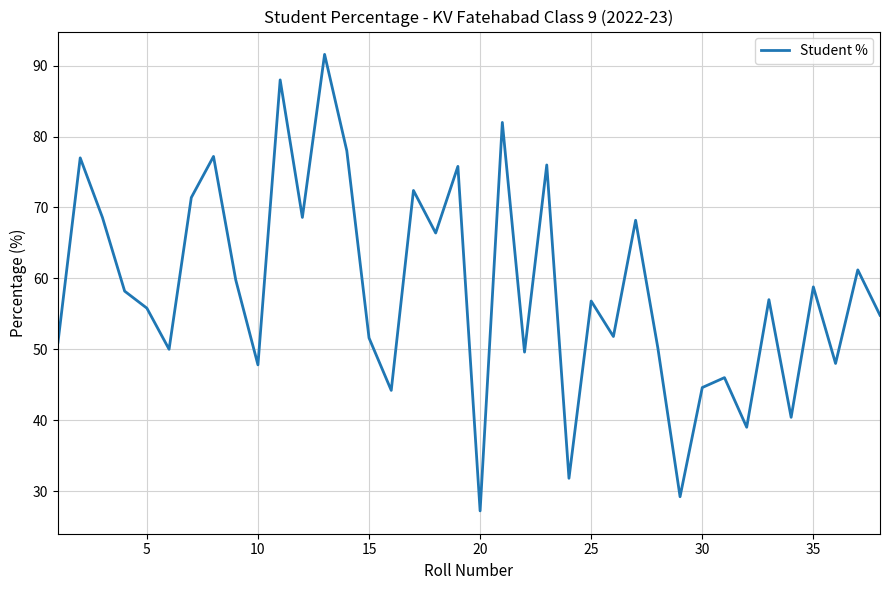

What is the minimum value shown in the chart?

27.2